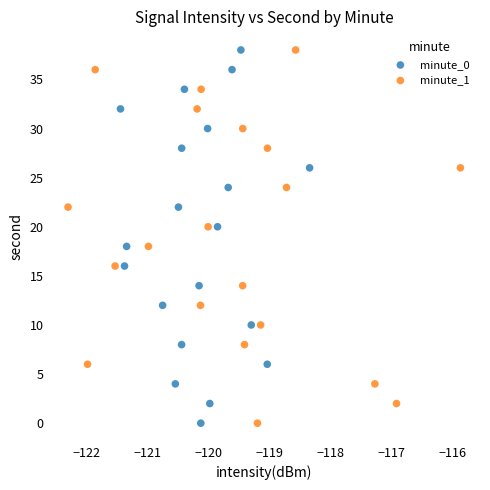

What are all the series names shown in the legend?

minute_0, minute_1